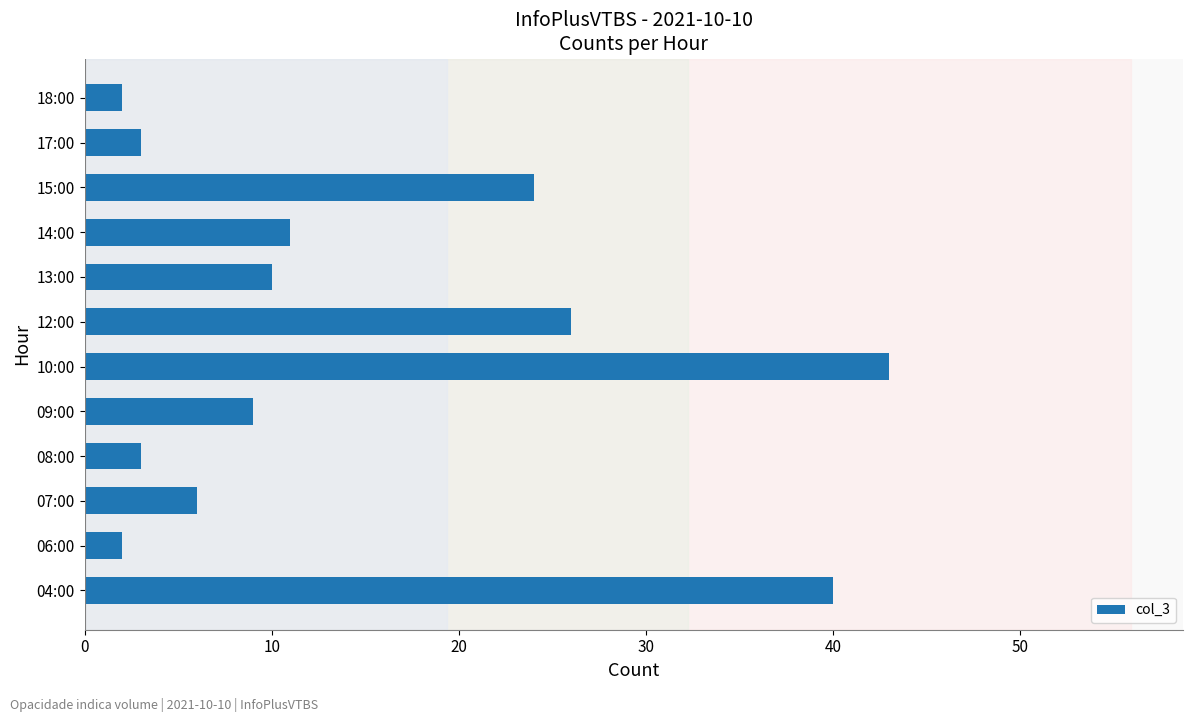

How many data points does each series have?

12